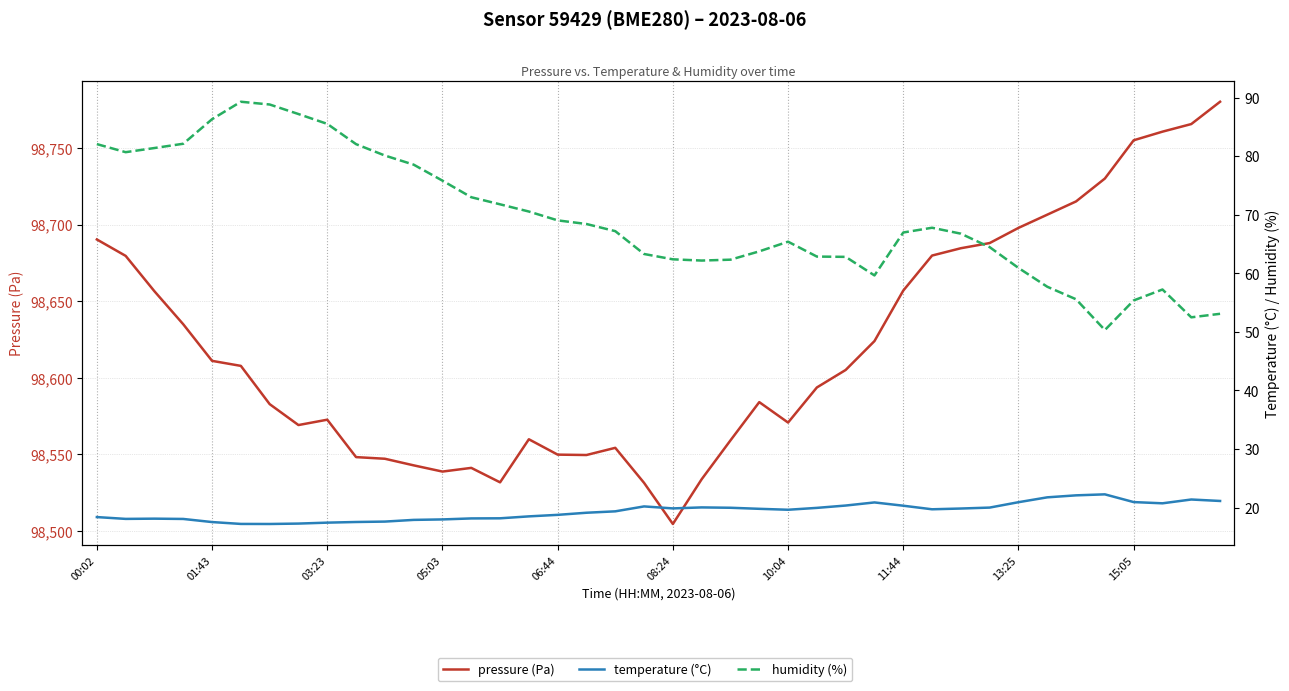

How many values in the humidity (%) series exceed 67?

20